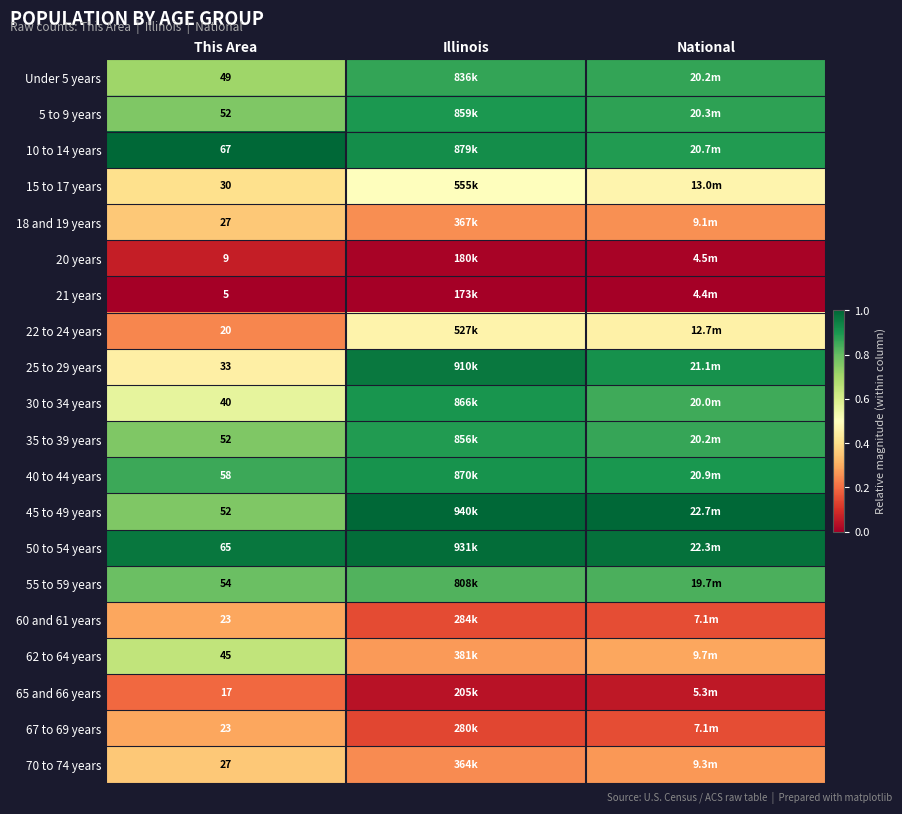

At how many categories does at least one series exceed 0?

3